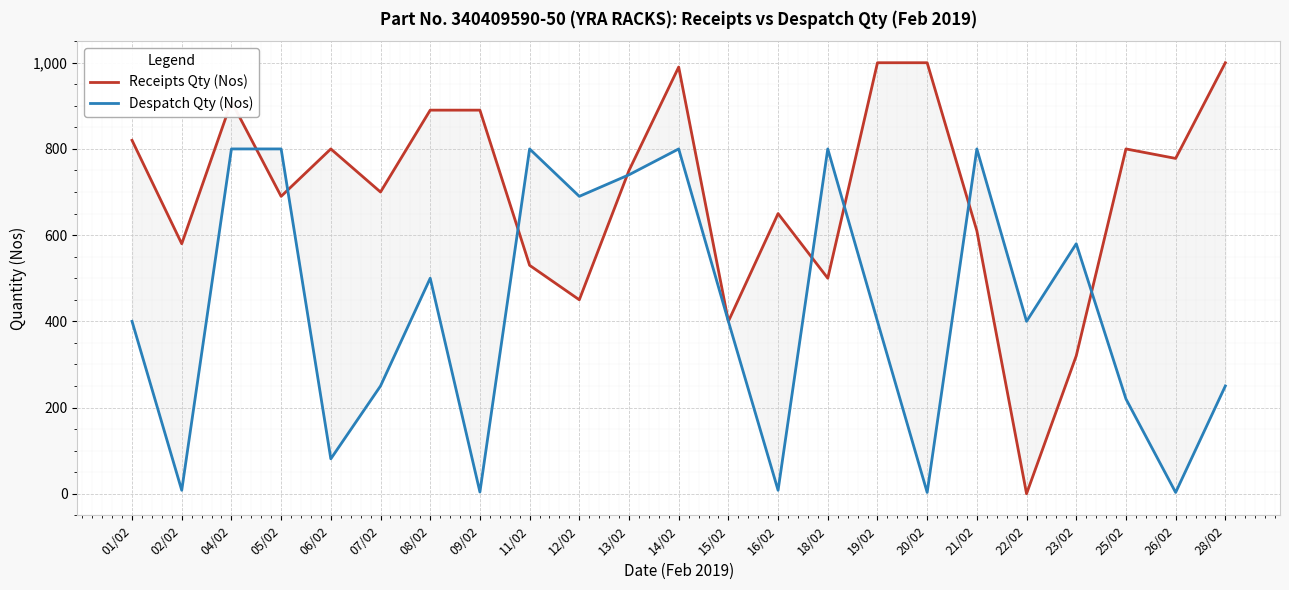

What is the difference between the maximum and second lowest values in the Despatch Qty (Nos) series?

797